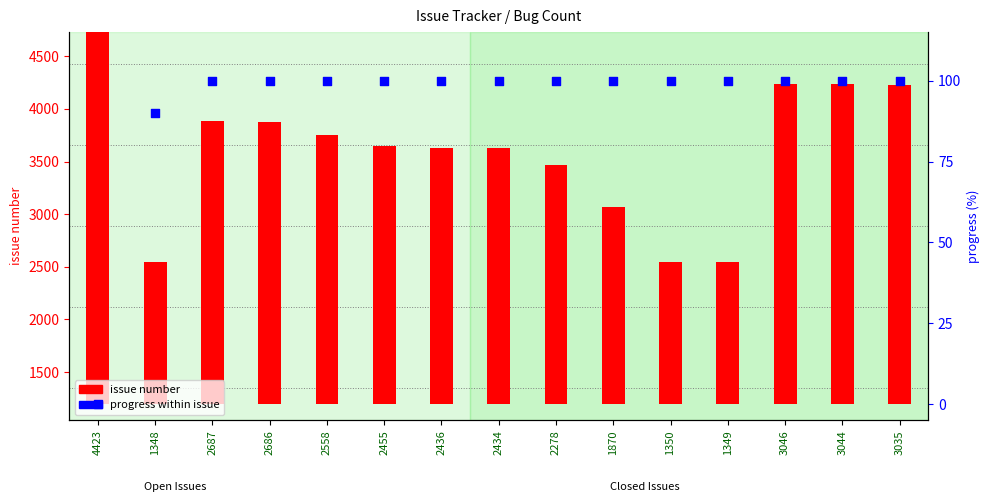

What is the total value across all series at 2686?

2786